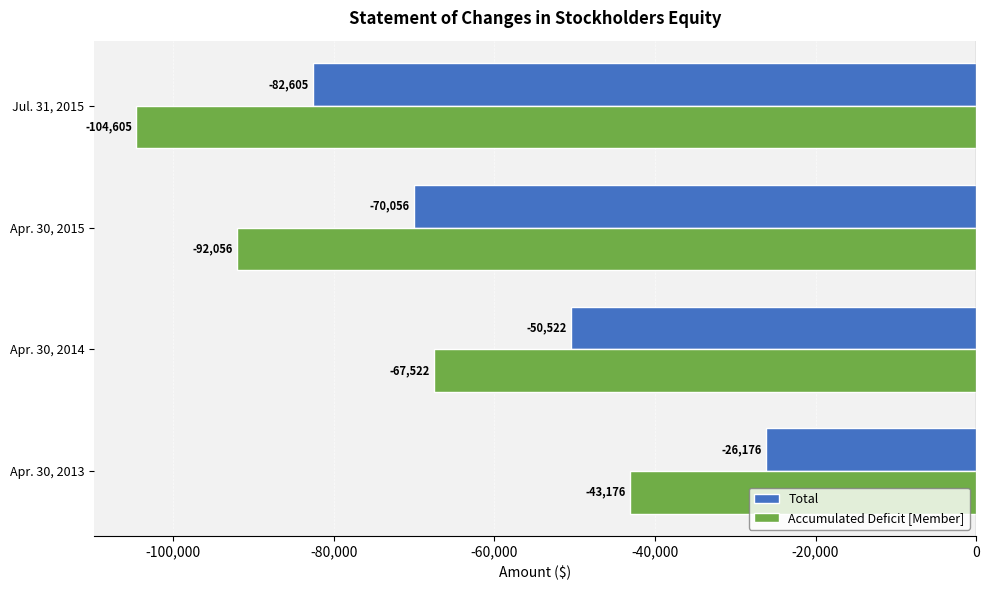

How many Accumulated Deficit [Member] values are between -92056 and -43176?

3